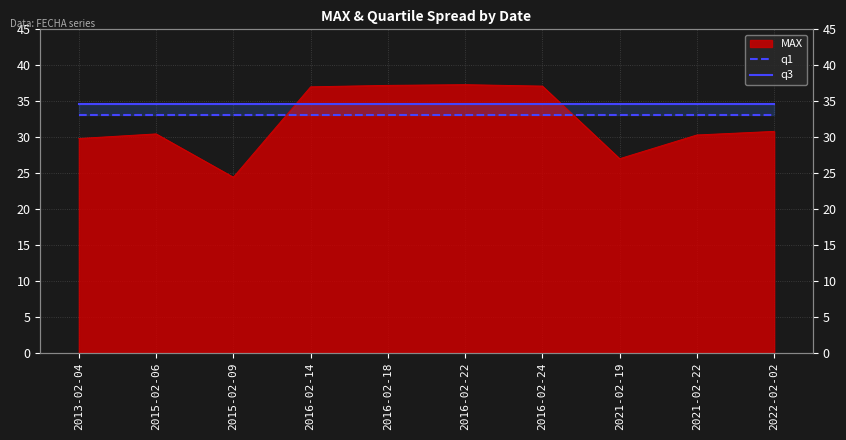

What is the average value of the q1 series?

33.1